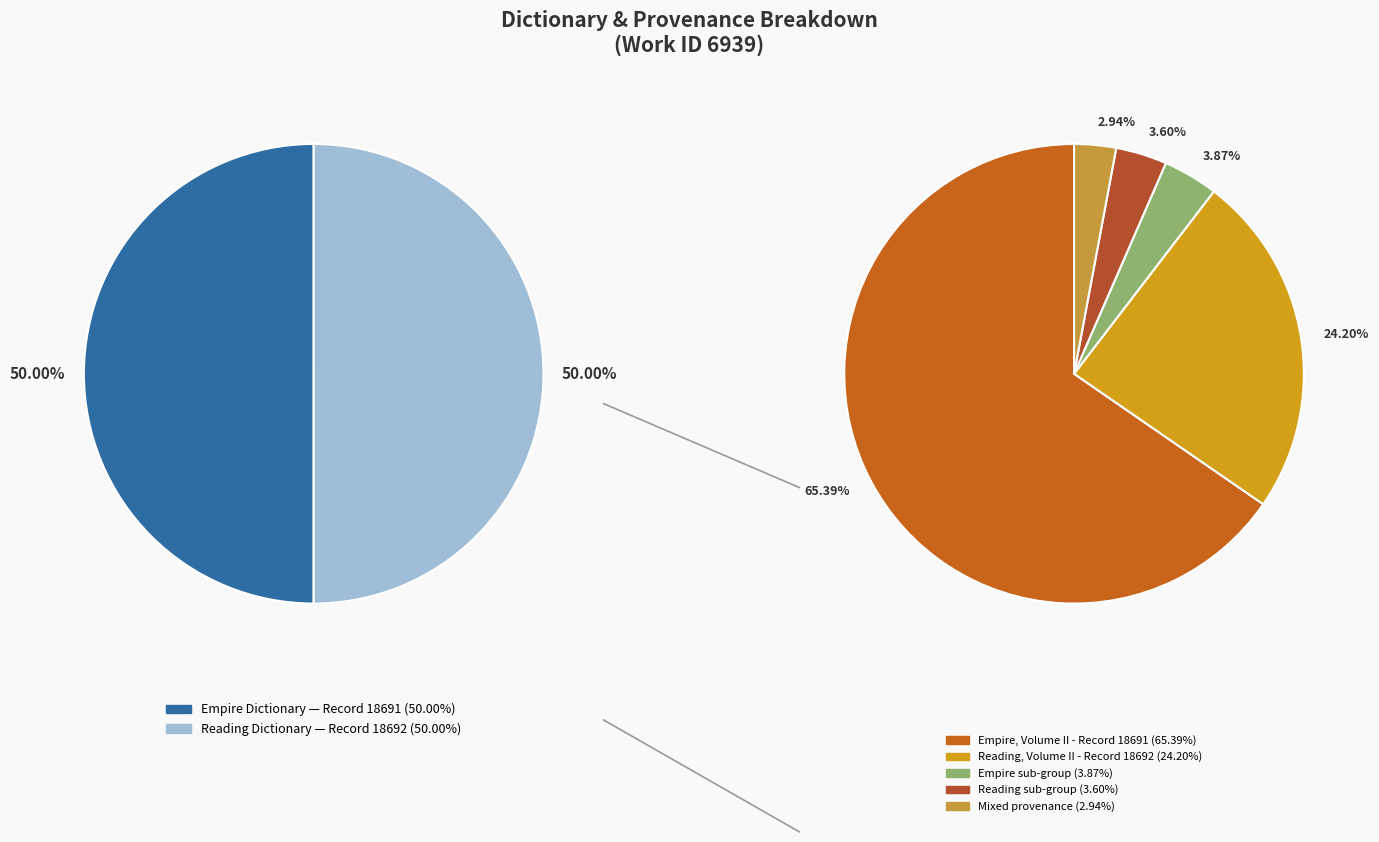

Is the sum of Empire (18691) and Reading (18692) greater than half?

Yes